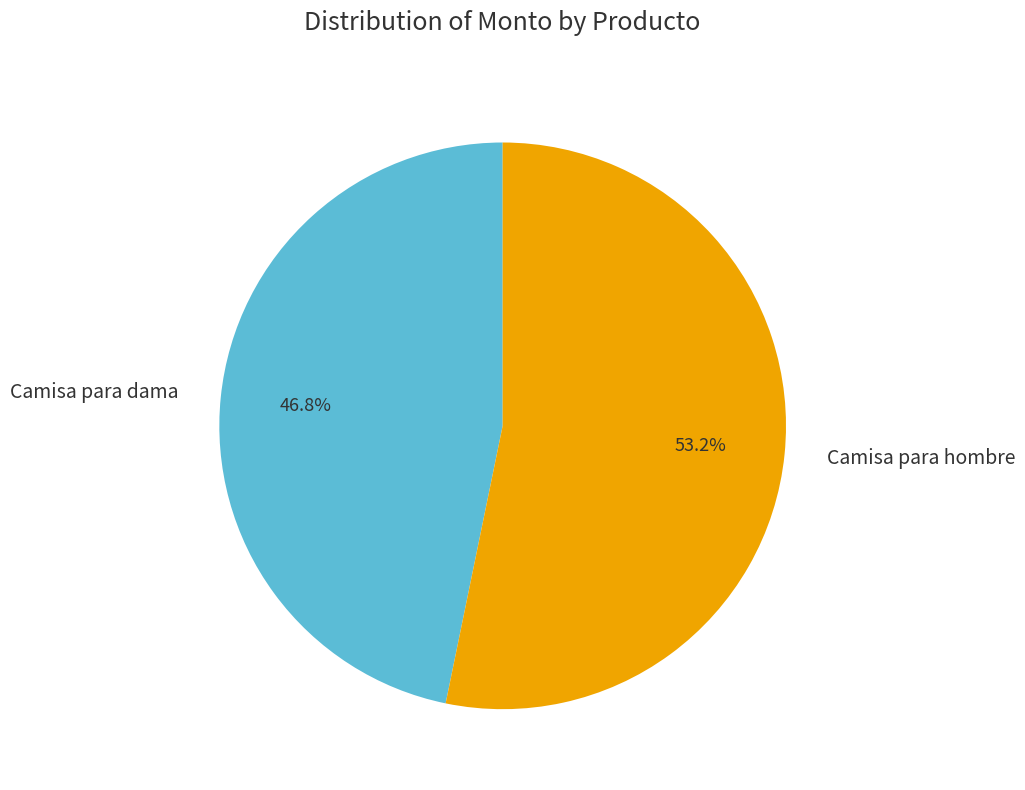

Do Camisa para hombre and Camisa para dama together represent more than half of the pie?

Yes